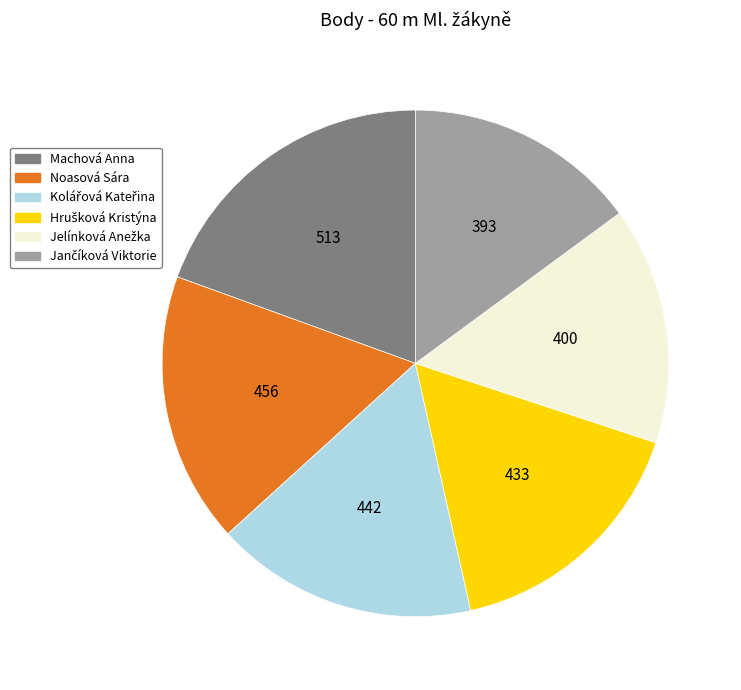

Which slice is the largest?

Machová Anna